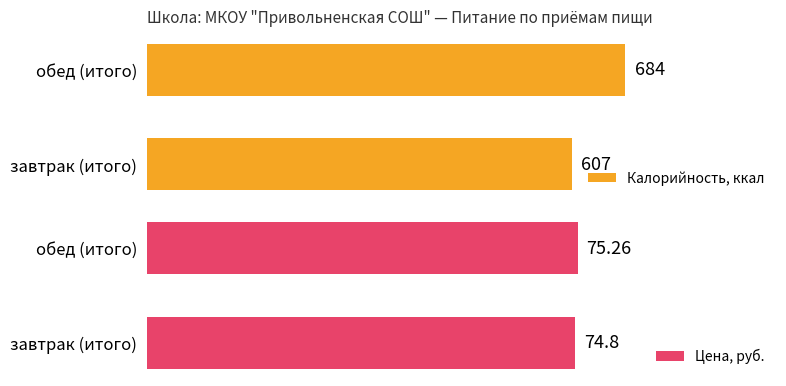

Which series has the largest total across all categories?

Калорийность, ккал